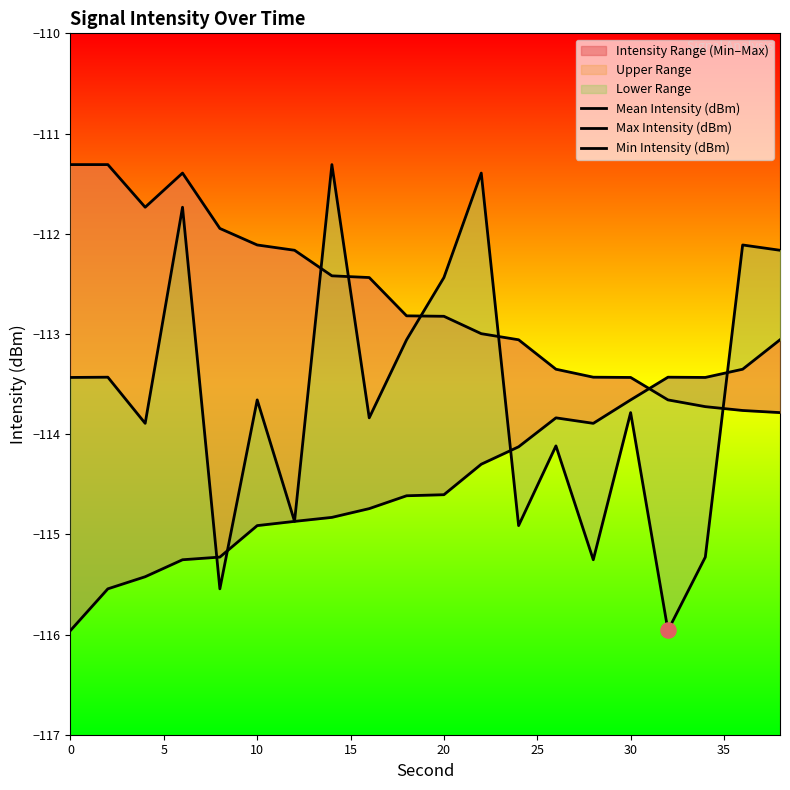

Is the value of Min Intensity (dBm) at 0 greater than the value of Max Intensity (dBm) at 10?

No